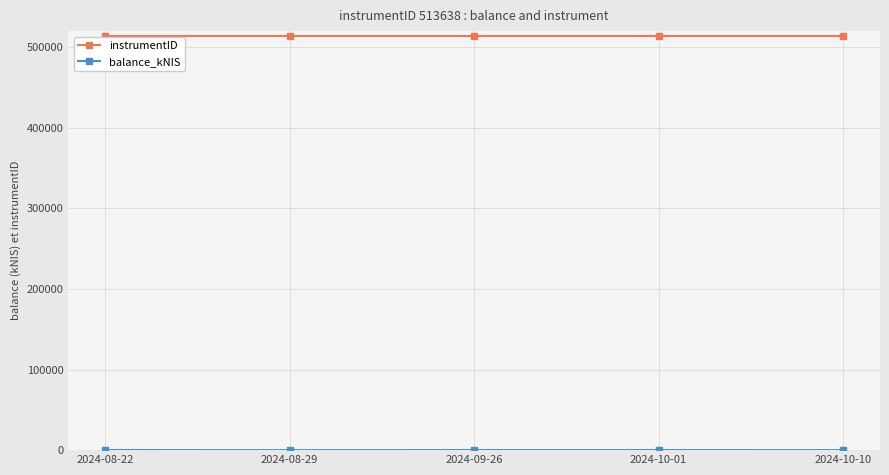

What is the maximum value for instrumentID?

513638.0